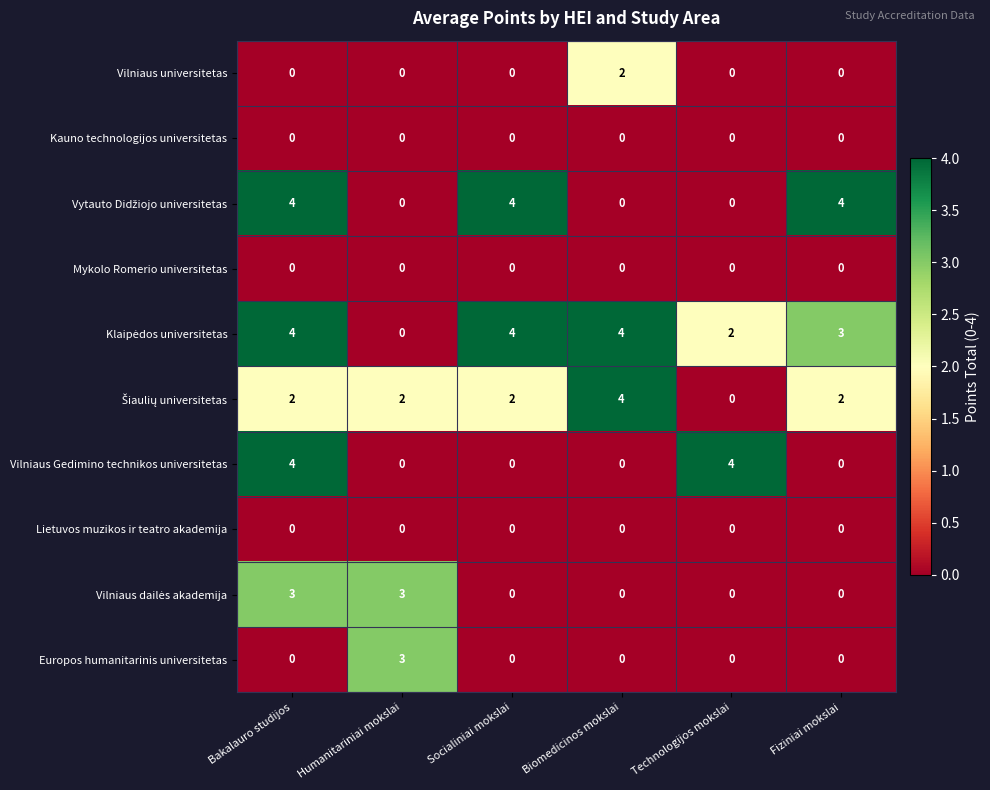

True or false: Vilniaus universitetas has a value of 3 at Biomedicinos mokslai.

False